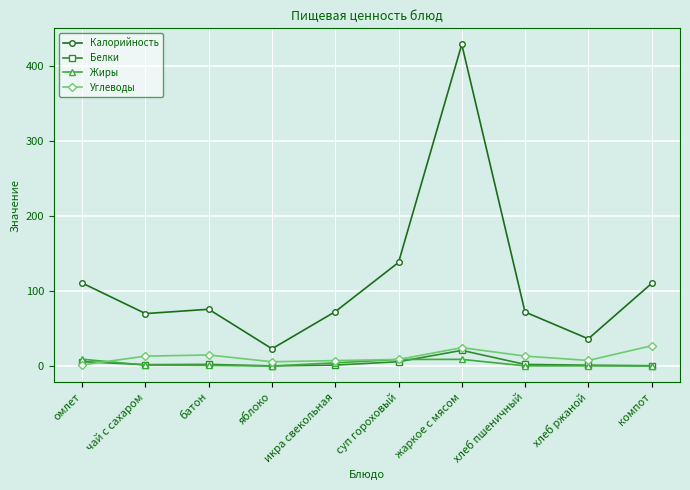

Count the number of data series in this chart.

4